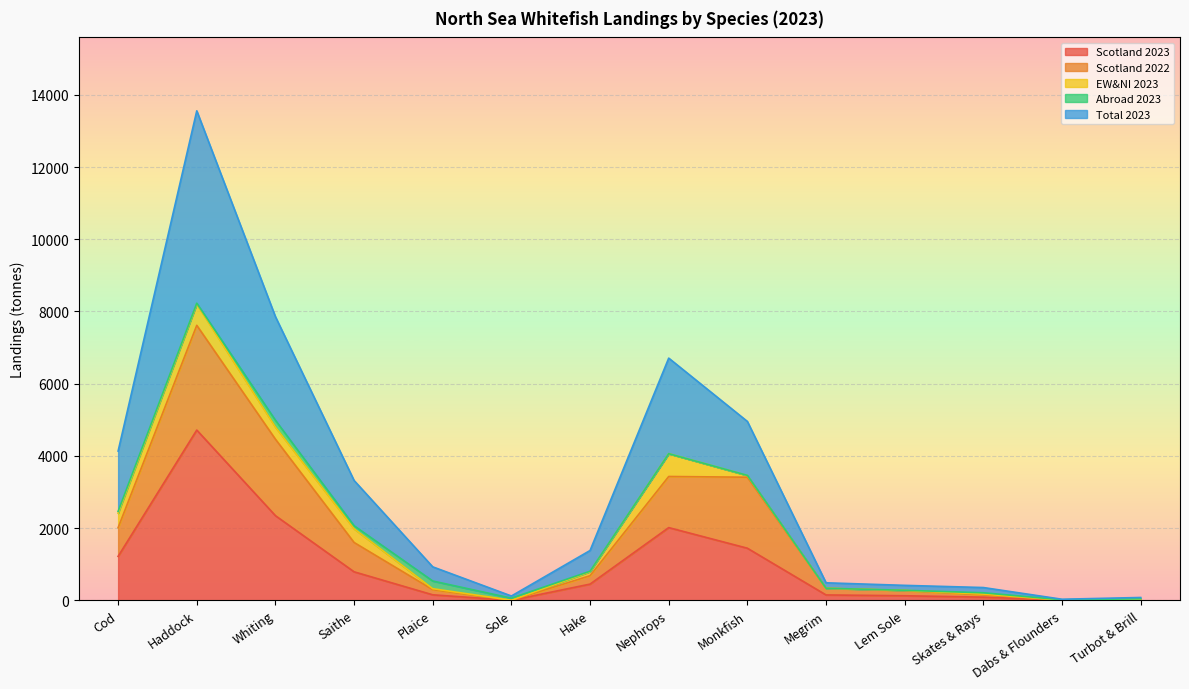

What is the average value of the Scotland 2023 series?

964.9